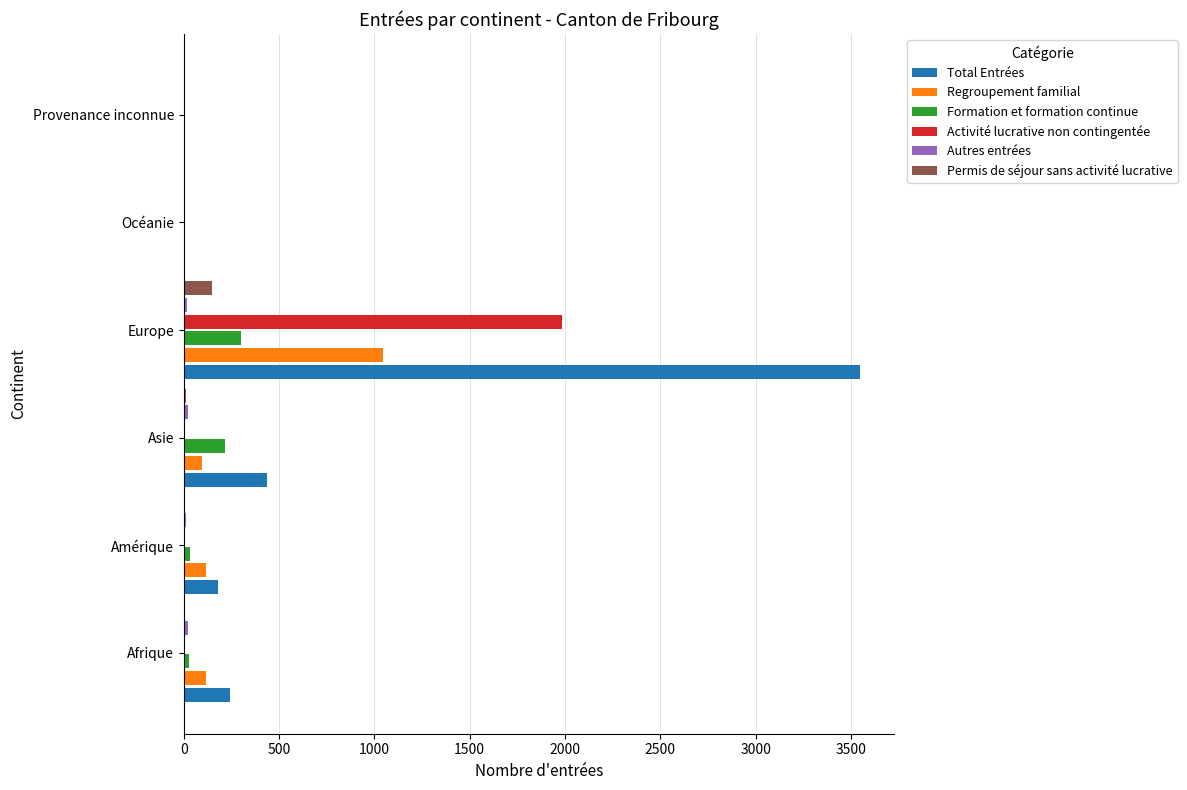

Which series has the largest total across all categories?

Total Entrées